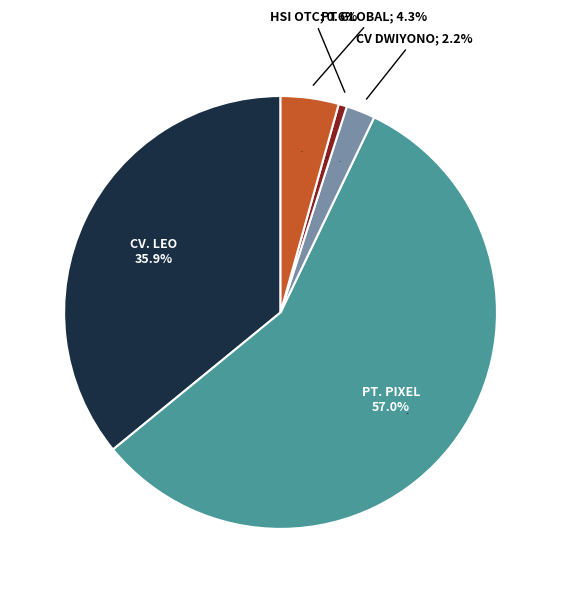

What percentage is NOT represented by PT GLOBAL MITRATAMA CEMERLANG?

95.7%